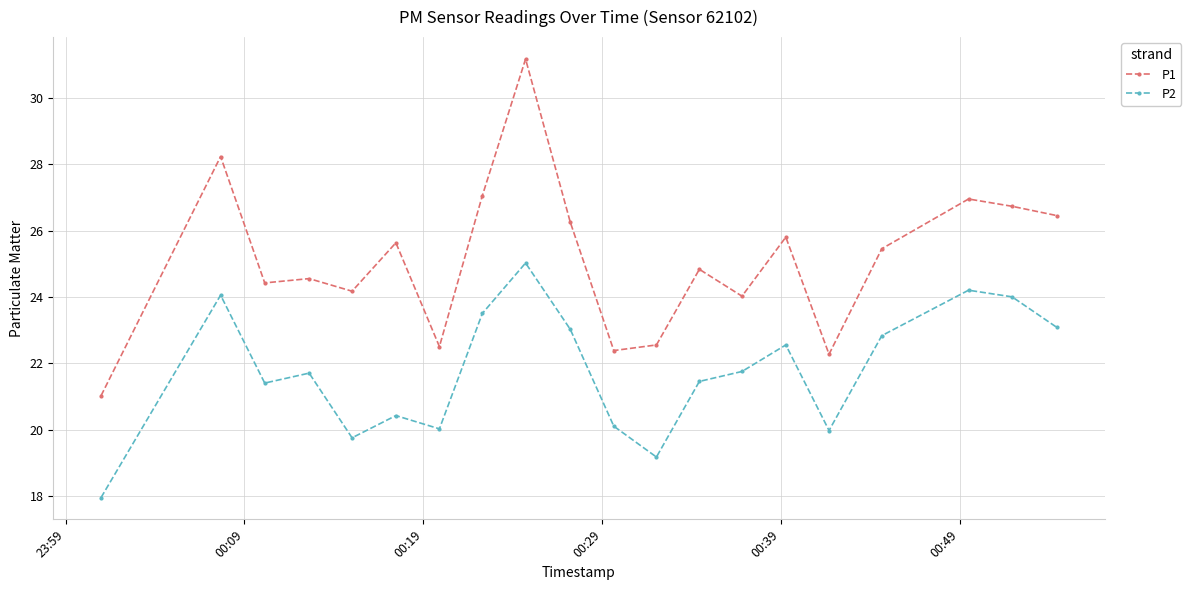

True or false: P2 and P1 cross at least once.

False